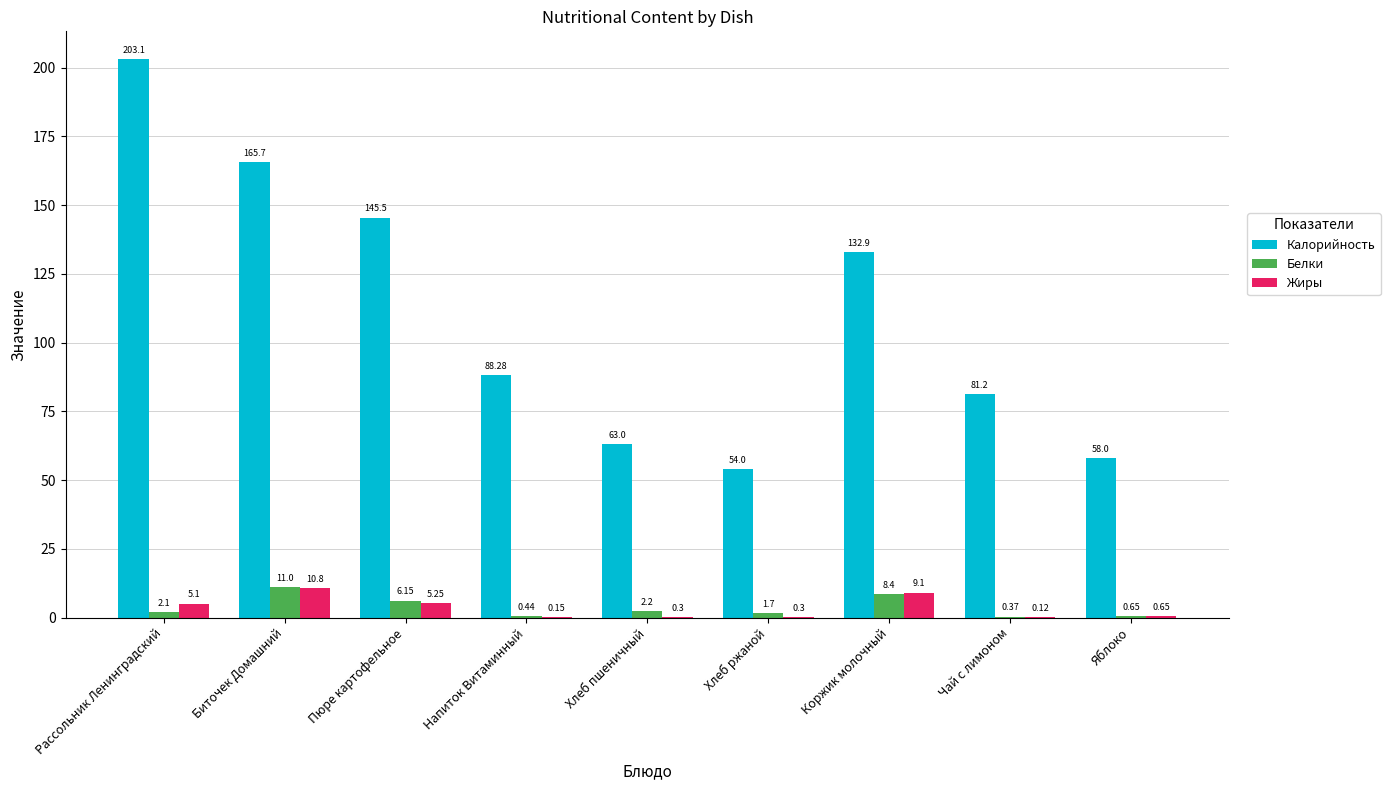

What is the total value across all series at Напиток Витаминный?

88.9